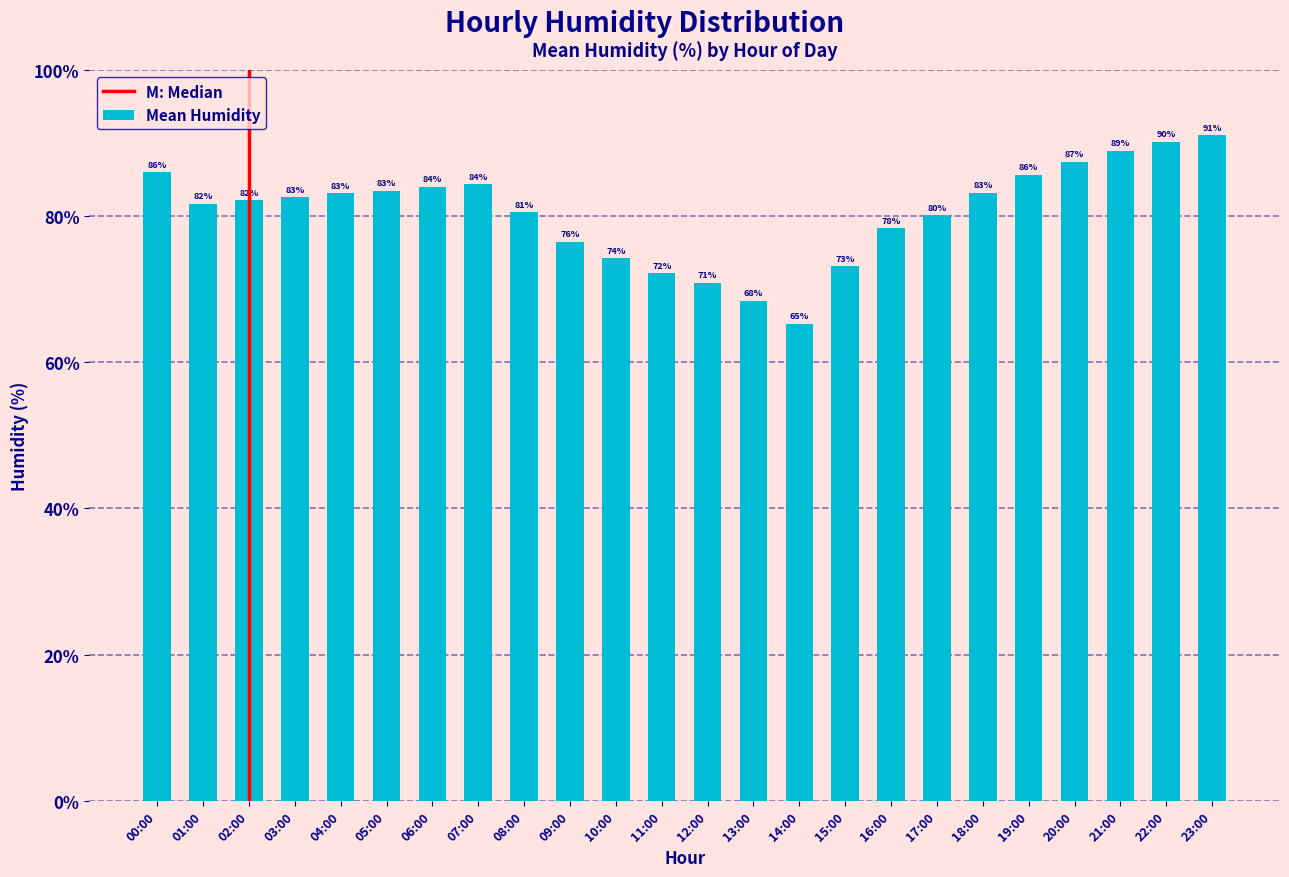

What position from the left is 03:00?

4